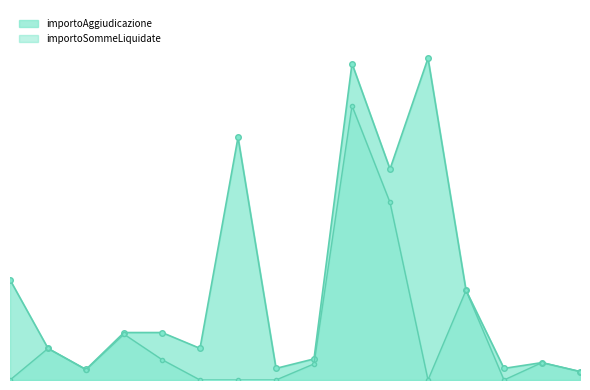

How many interior local peaks does the importoSommeLiquidate_line series have?

5